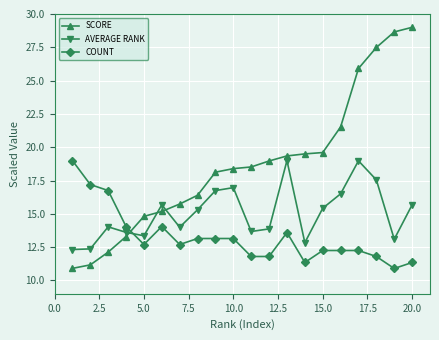

Which series has the largest total across all categories?

SCORE